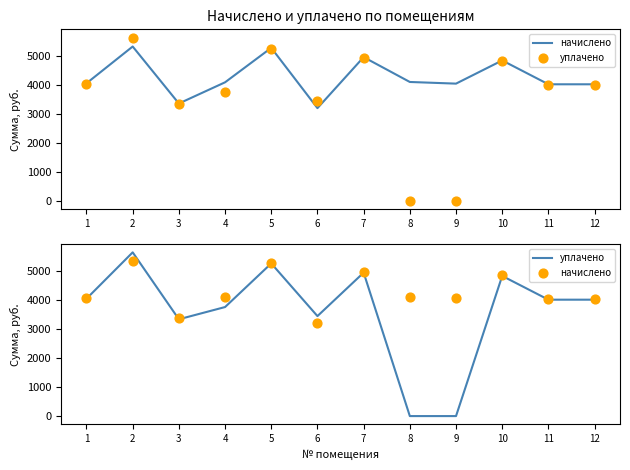

Is the value of уплачено at 12 greater than the value of начислено at 1?

No